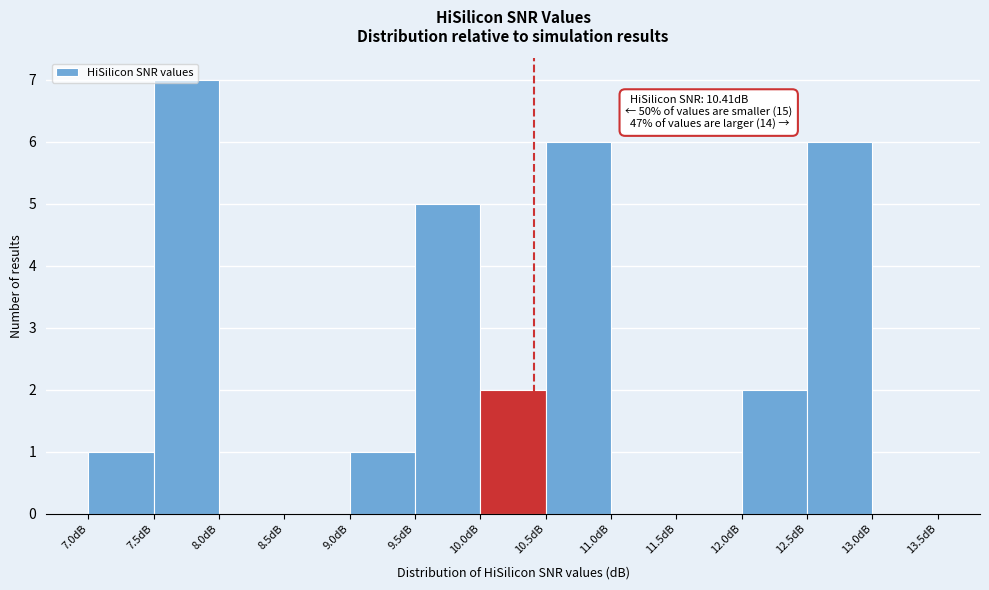

Which range on the x-axis has the tallest bar?

7.5 to 8.0